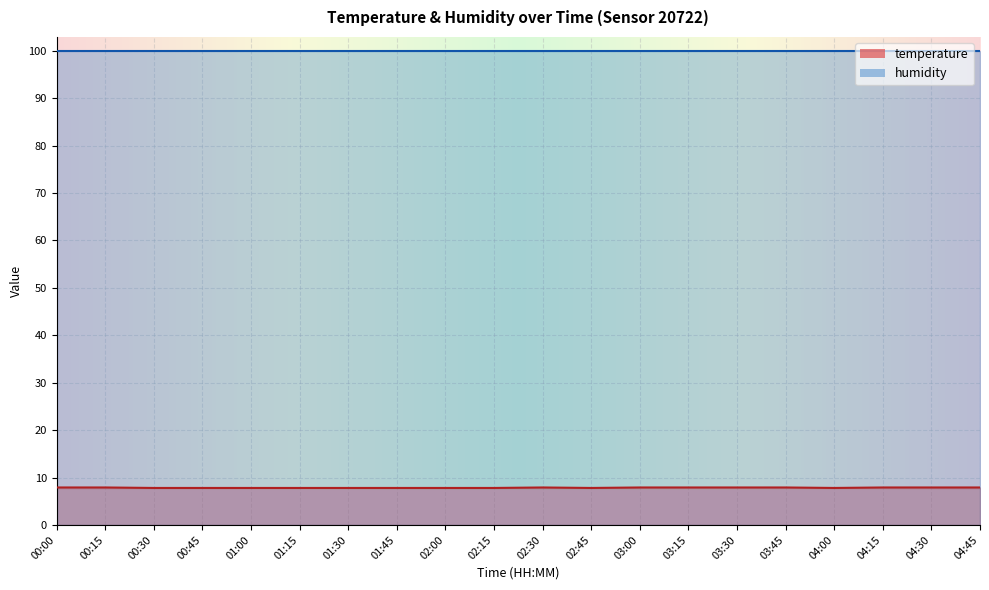

What is the change in value from 00:30 to 03:15?

+0.1